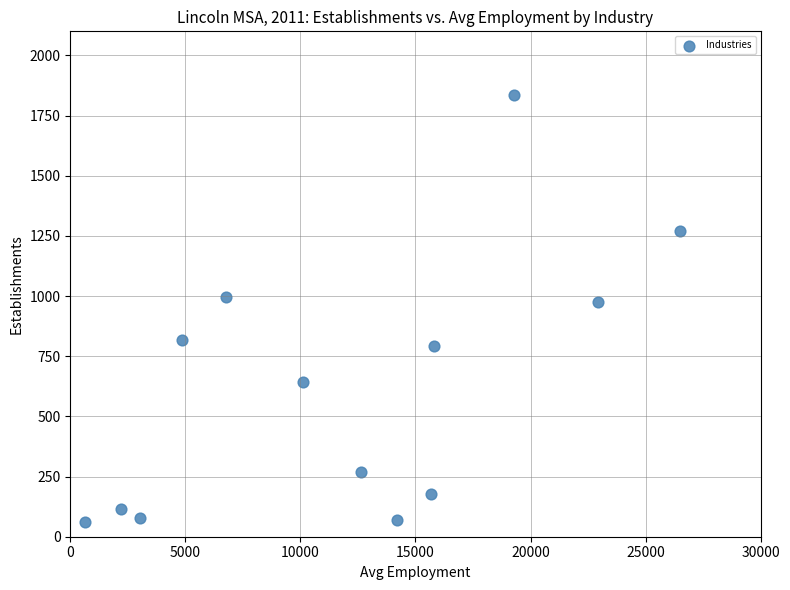

What is the range of X values (max minus min)?

25875